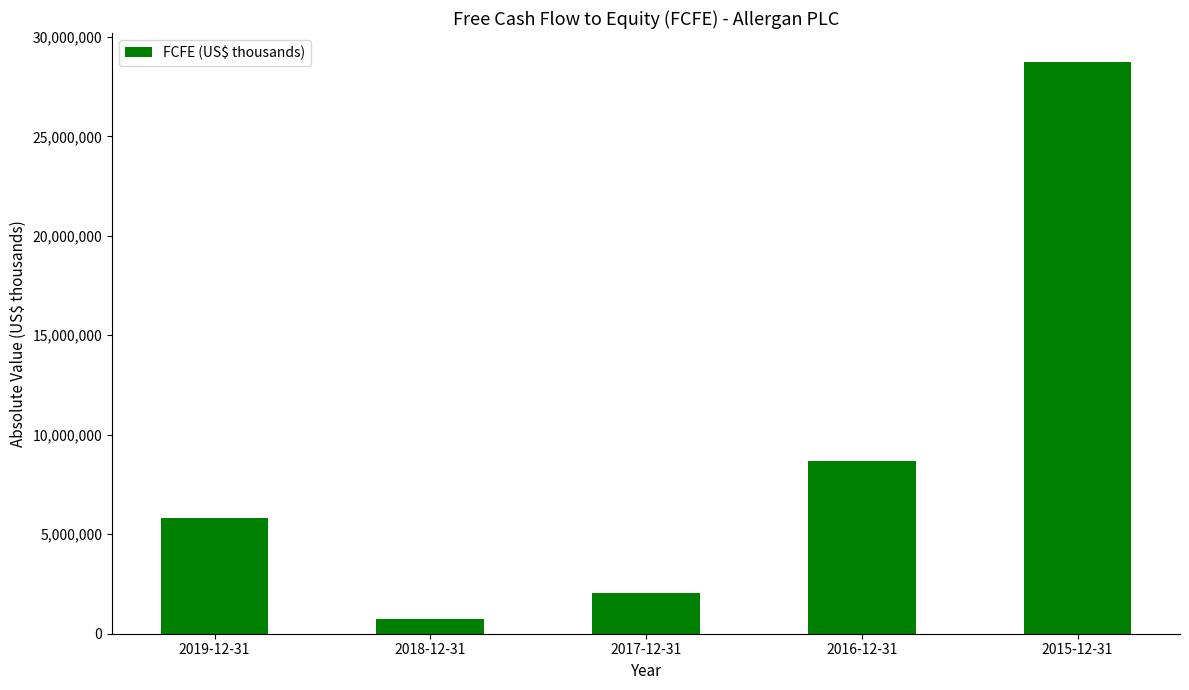

List the labels in order of value, largest first.

2015-12-31, 2016-12-31, 2019-12-31, 2017-12-31, 2018-12-31